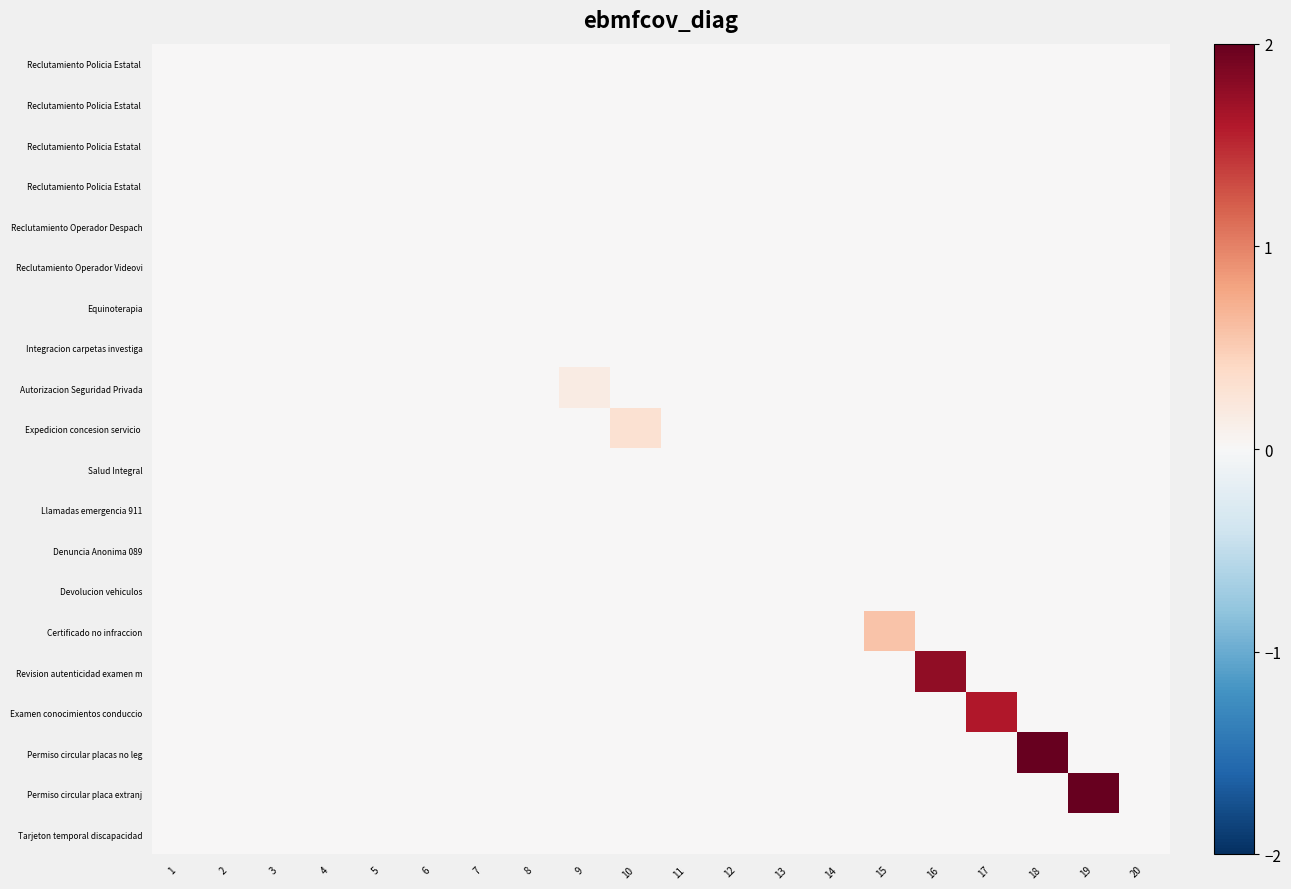

Which category has the lowest value across all series?

2